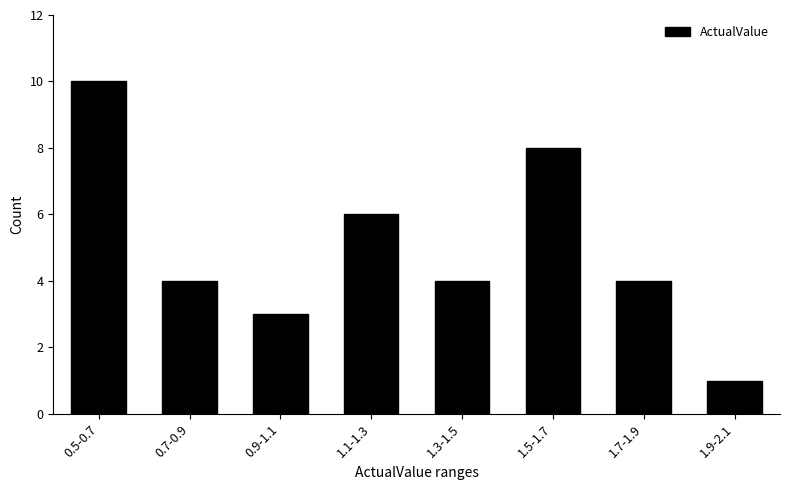

Reading right to left, what are all the values shown in this chart?

1.9-2.1=1	1.7-1.9=4	1.5-1.7=8	1.3-1.5=4	1.1-1.3=6	0.9-1.1=3	0.7-0.9=4	0.5-0.7=10